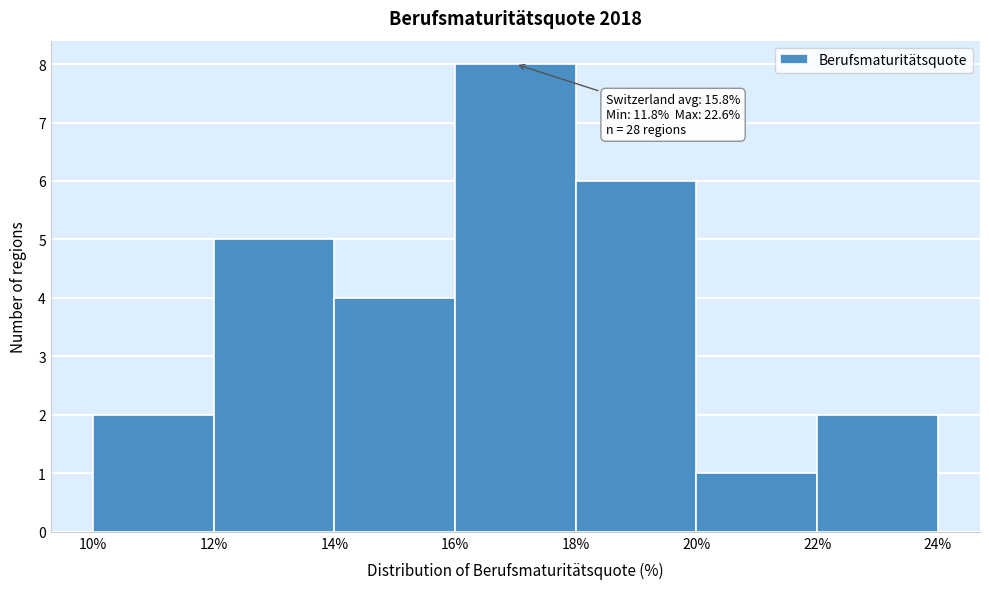

Over which range of the x-axis is the bar tallest?

16% to 18%